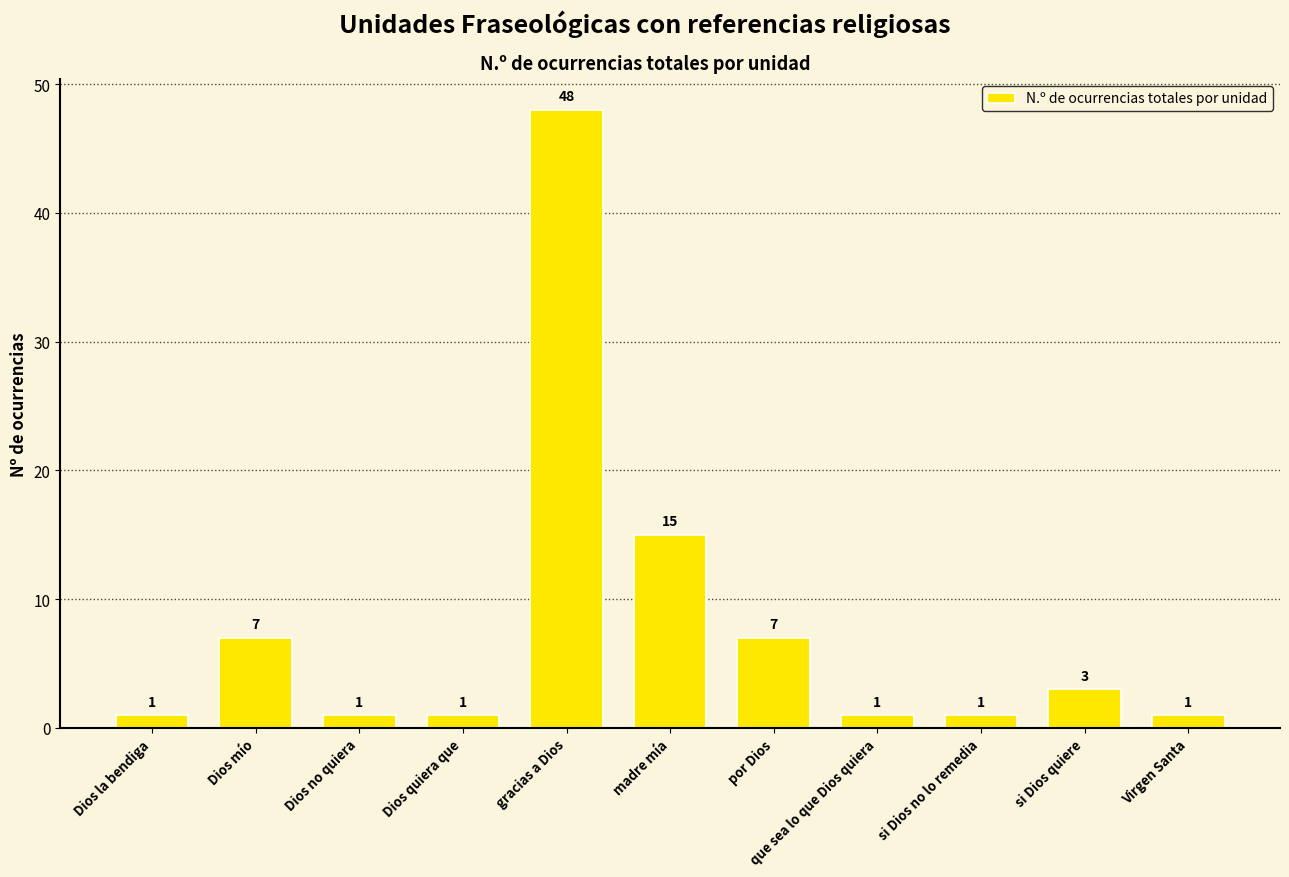

What is the difference between the maximum and minimum values?

47